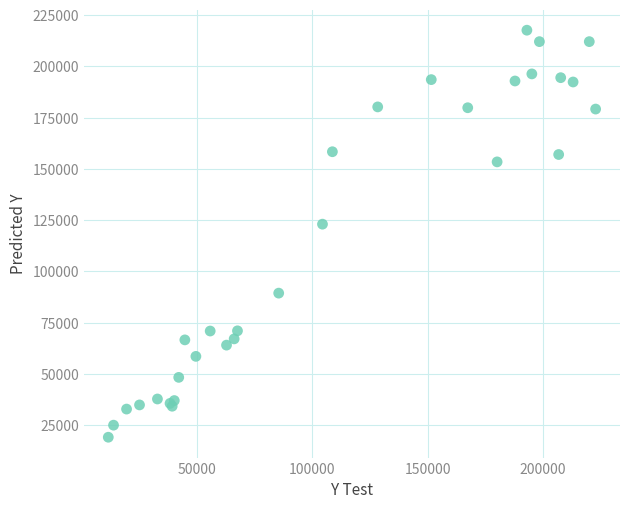

What Y value in the scatter plot is closest to 118407?

123063